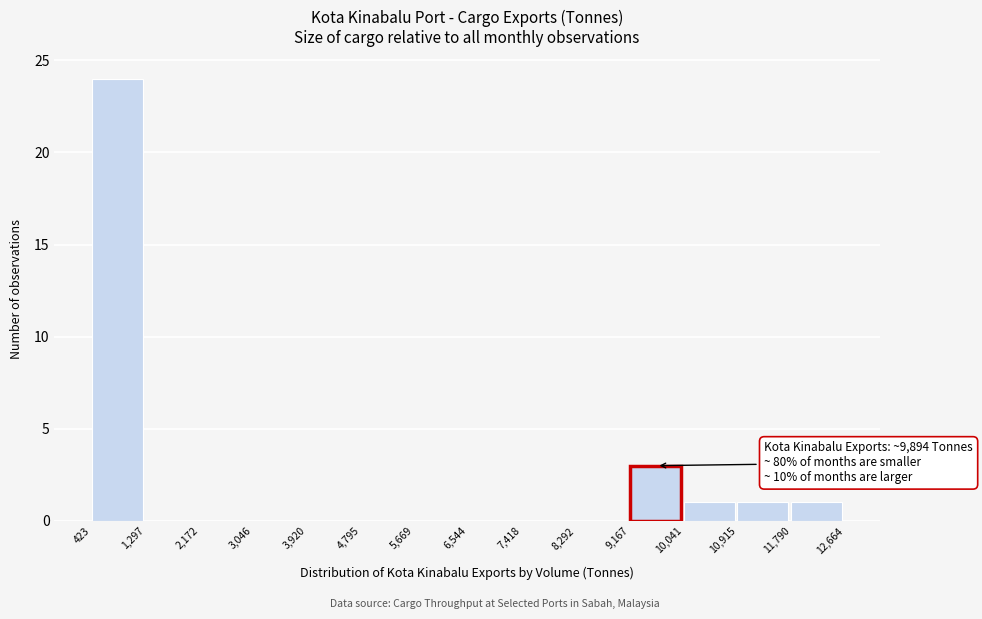

Over which range of the x-axis is the bar tallest?

423 to 1,297